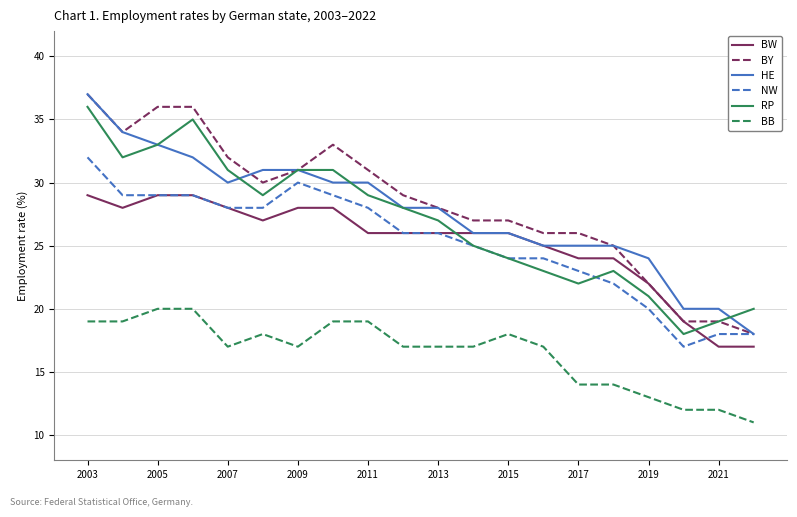

True or false: NW and BB intersect in this chart.

False